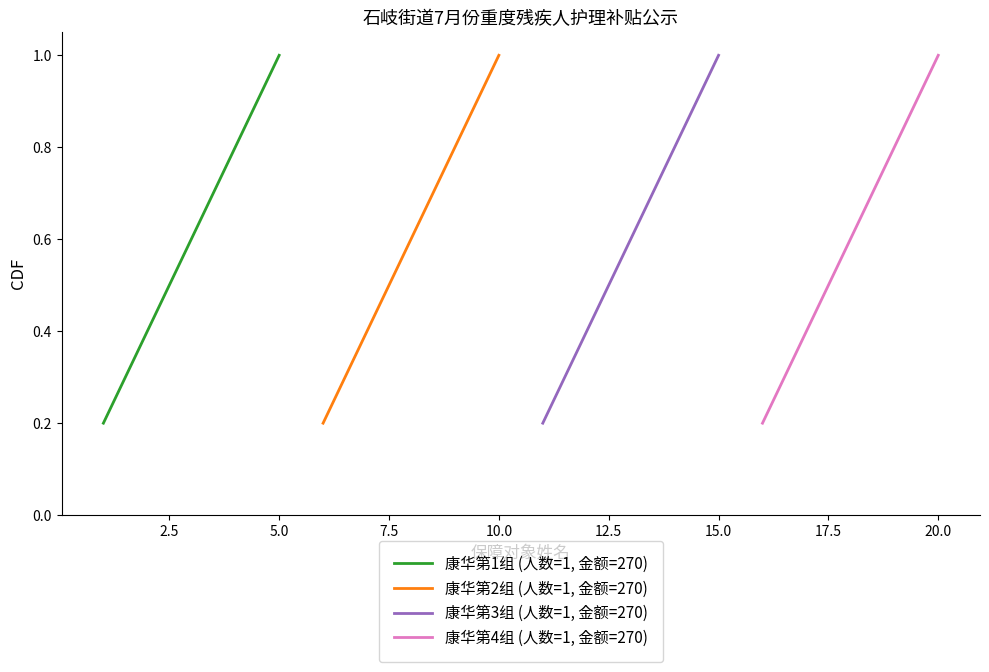

True or false: 康华第1组 (人数=1, 金额=270) has more than 1 points higher than both neighbors.

False